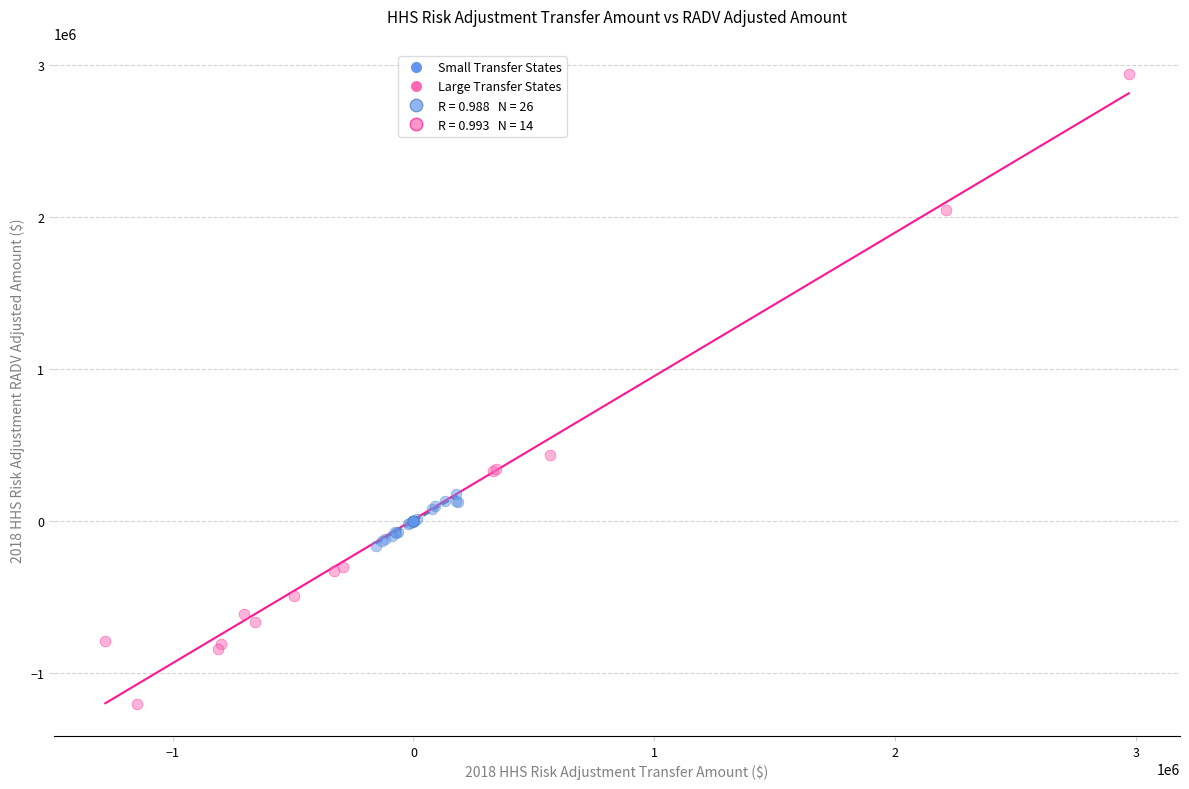

Which series contains the highest Y value?

Large Transfer States